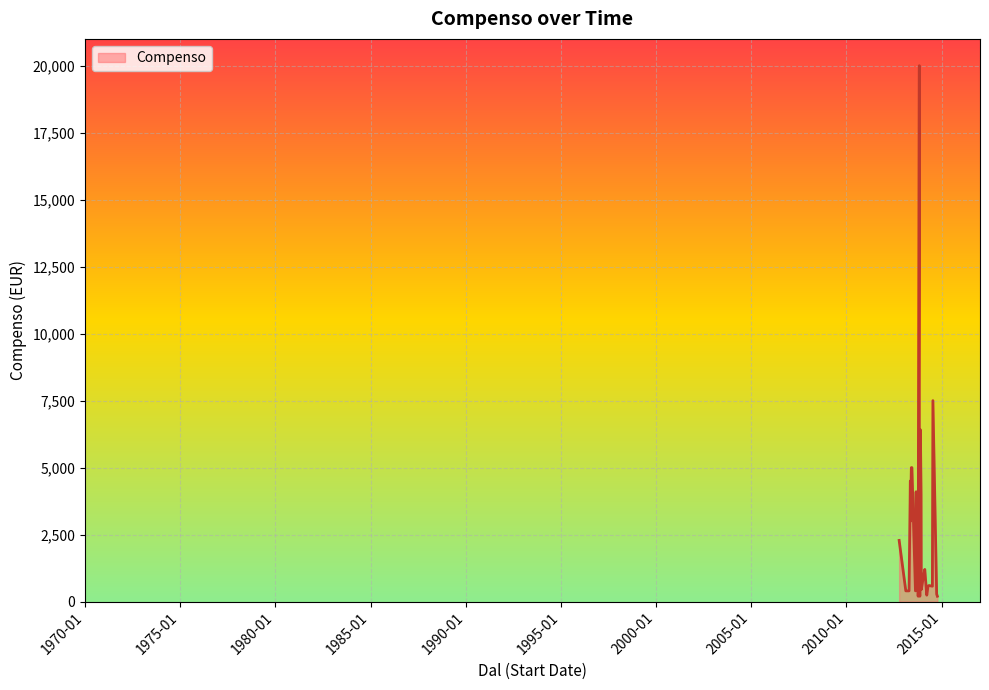

Which has a higher value, 2012-10-10 or 2013-11-01?

2013-11-01